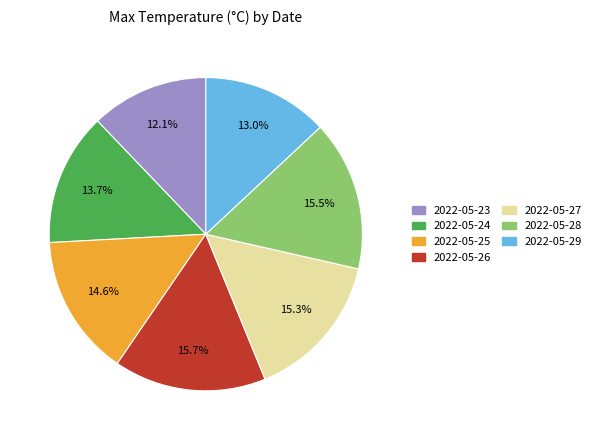

What is the smallest slice in the pie chart?

2022-05-23